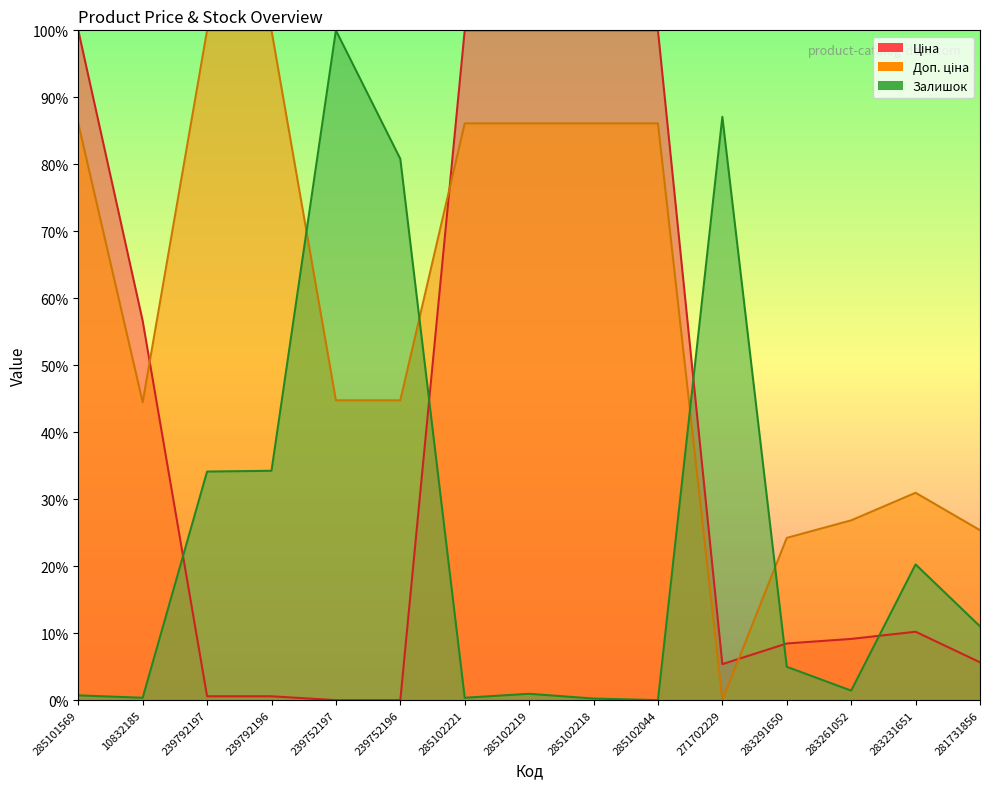

At which category is the sum across all series the highest?

285102219